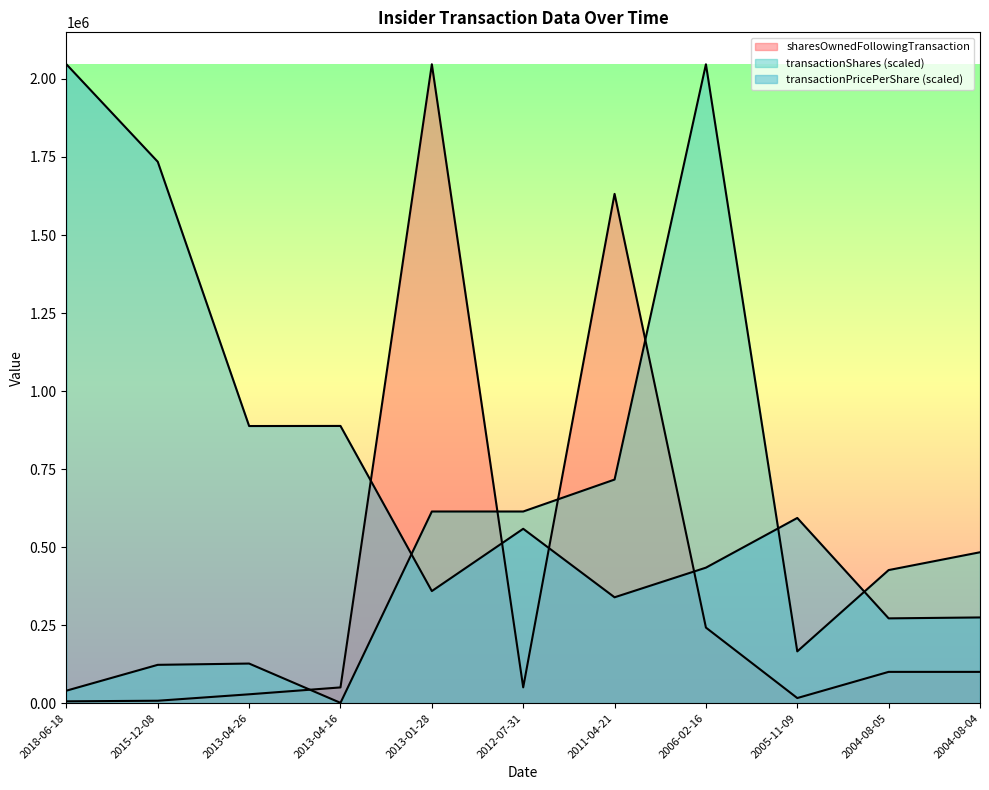

Reading left to right, extract all data points from this chart.

transactionPricePerShare: 2018-06-18=2047009.0	2015-12-08=1734617.9	2013-04-26=887956.5	2013-04-16=888255.8	2013-01-28=359173.4	2012-07-31=558714.2	2011-04-21=339219.3	2006-02-16=434200.7	2005-11-09=593380.4	2004-08-05=271712.7	2004-08-04=274655.9
transactionShares: 2018-06-18=40049.7	2015-12-08=122820.5	2013-04-26=126914.6	2013-04-16=1023.5	2013-01-28=614102.7	2012-07-31=614102.7	2011-04-21=716453.2	2006-02-16=2047009.0	2005-11-09=165961.3	2004-08-05=426458.5	2004-08-04=483524.0
sharesOwnedFollowingTransaction: 2018-06-18=5859.0	2015-12-08=7812.0	2013-04-26=28423.0	2013-04-16=50479.0	2013-01-28=2047009.0	2012-07-31=50679.0	2011-04-21=1631777.0	2006-02-16=242159.0	2005-11-09=16400.0	2004-08-05=100270.0	2004-08-04=100270.0